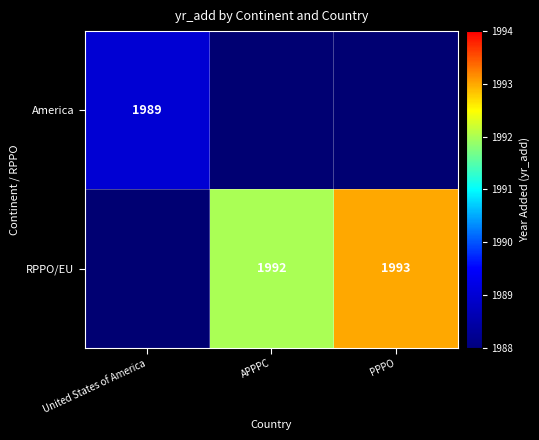

The value of RPPO/EU at PPPO is 2593. True or false?

False